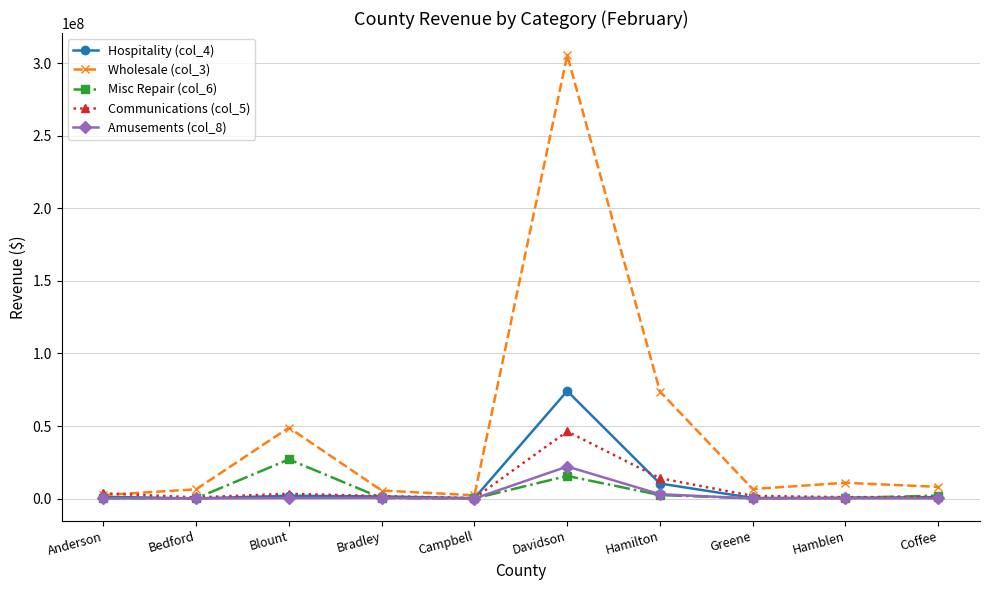

What is the sum of all Communications (col_5) values?

74424410